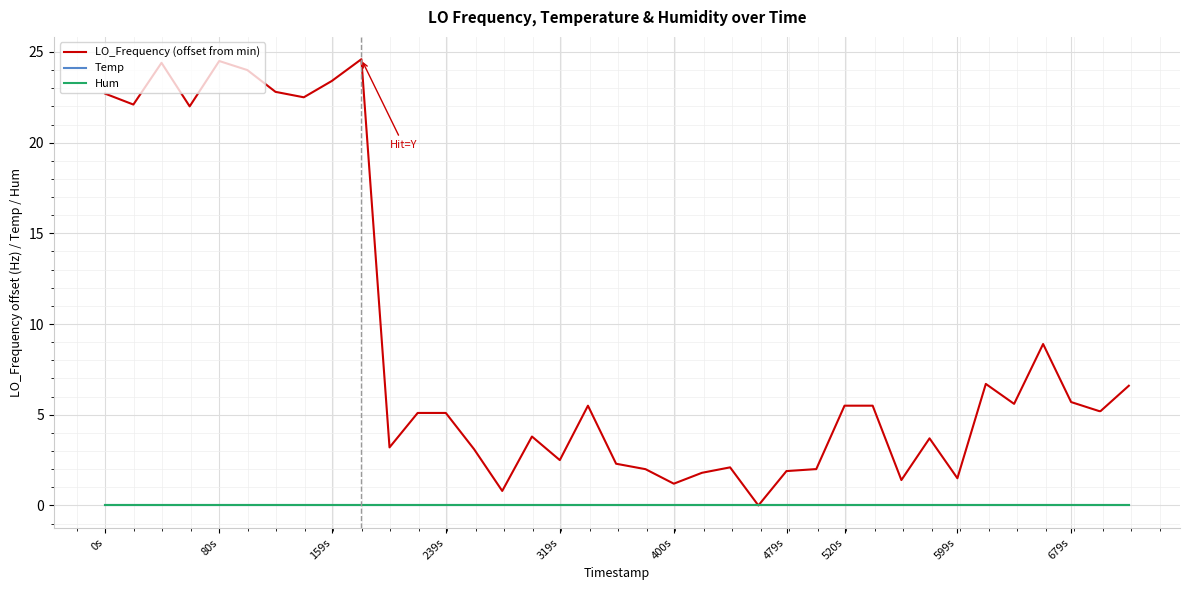

Is this an area chart (filled region under the line)?

No